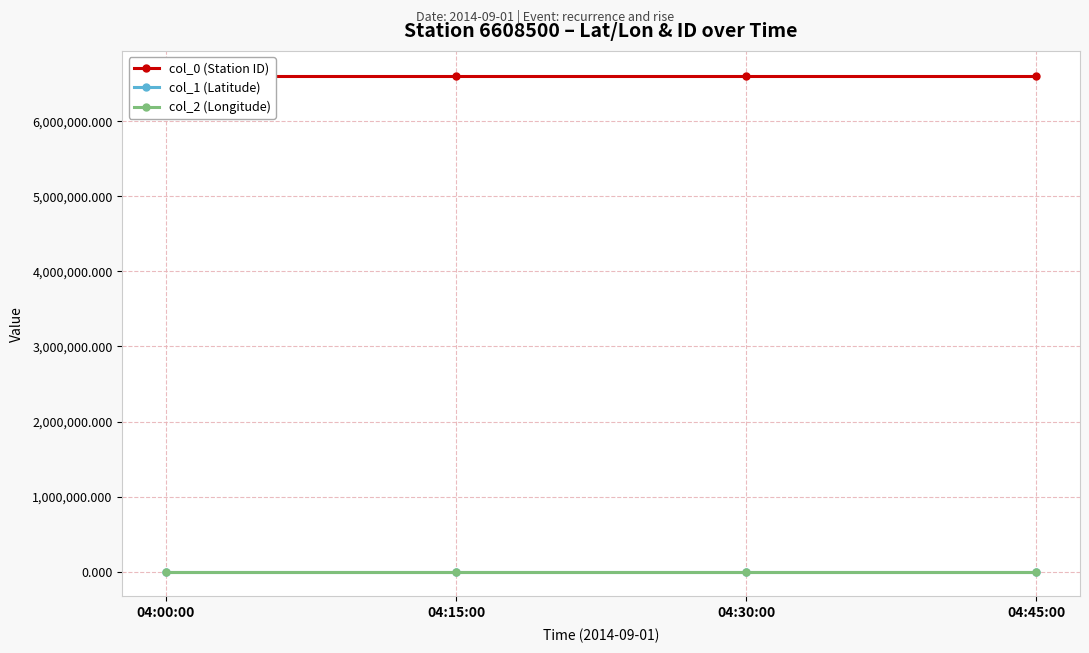

At which category does the chart reach its minimum across all series?

04:00:00